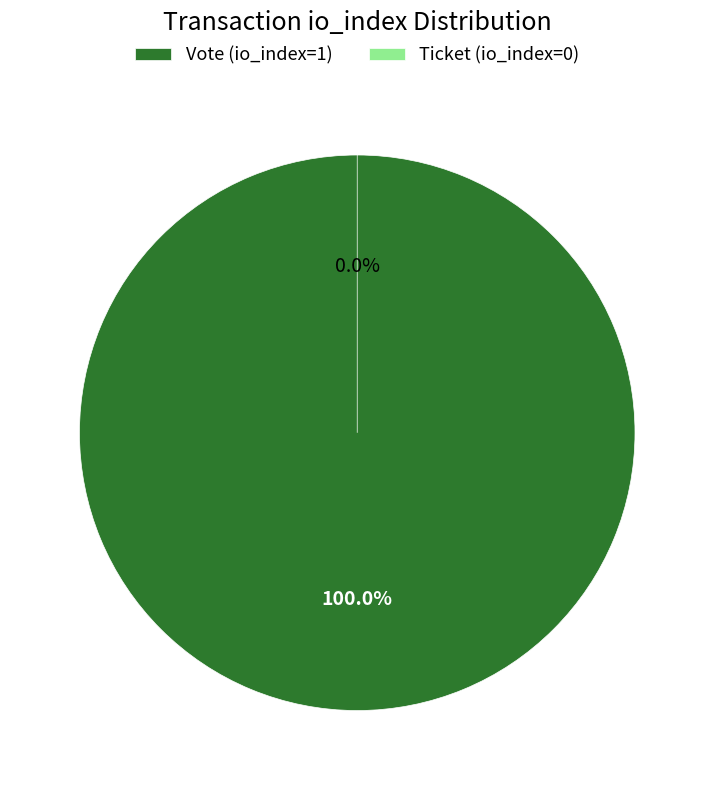

What is the largest slice in the pie chart?

Vote (io_index=1)